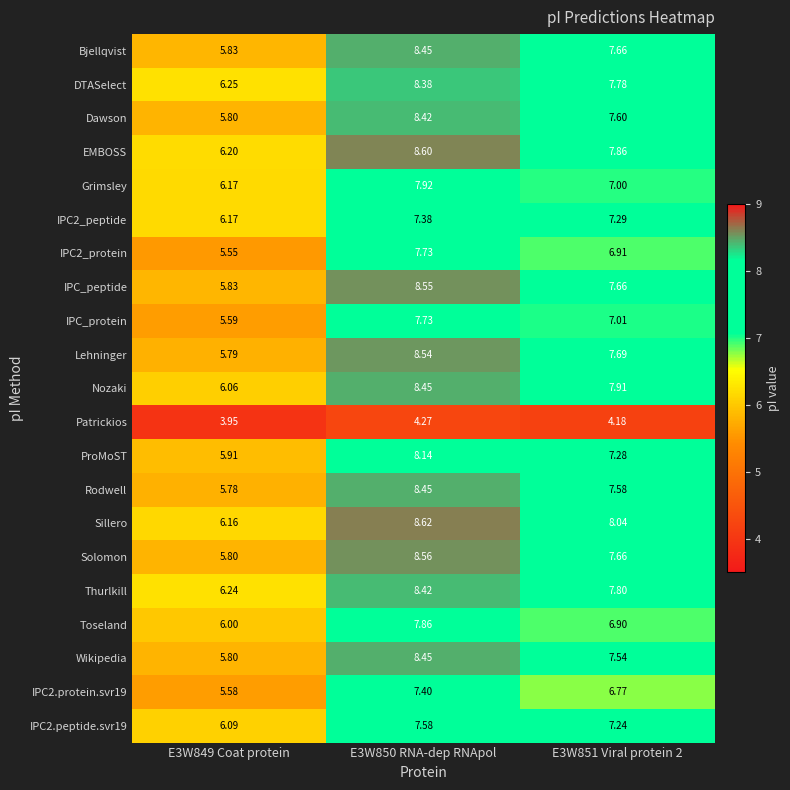

Is the value of Bjellqvist at E3W851 Viral protein 2 greater than the value of IPC2_peptide at E3W851 Viral protein 2?

Yes